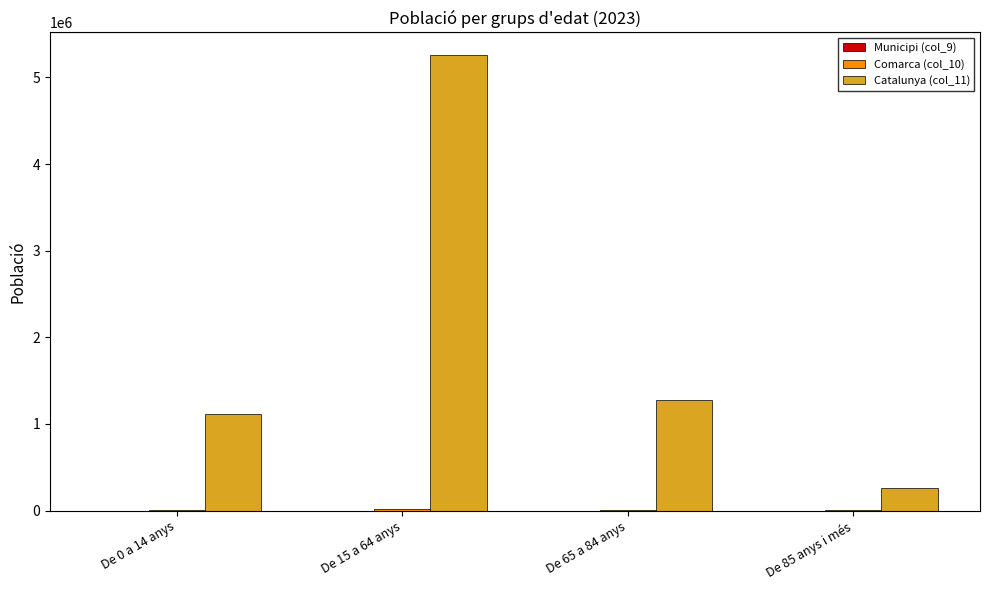

Which category has the highest value in the Catalunya (col_11) series?

De 15 a 64 anys